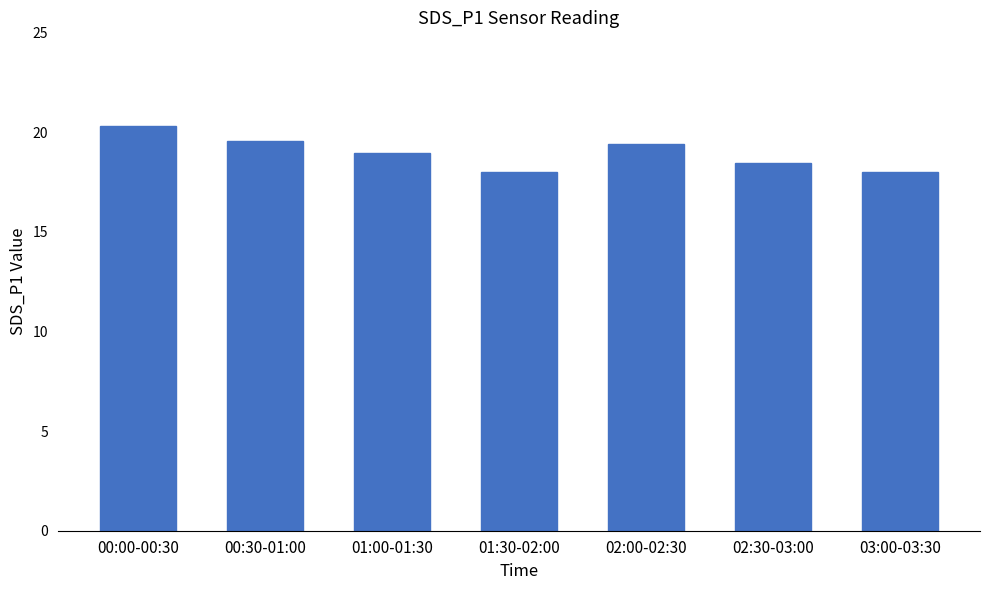

The chart shows a value of 4.9 at 01:00-01:30. True or false?

False